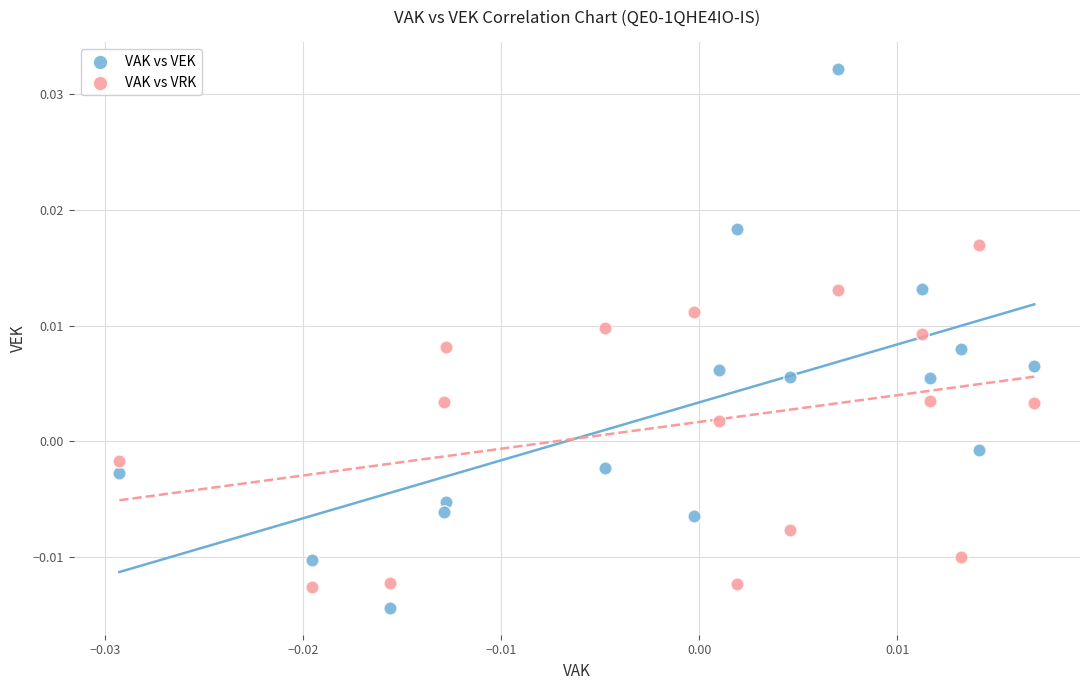

Which series contains the highest Y value?

VAK vs VEK